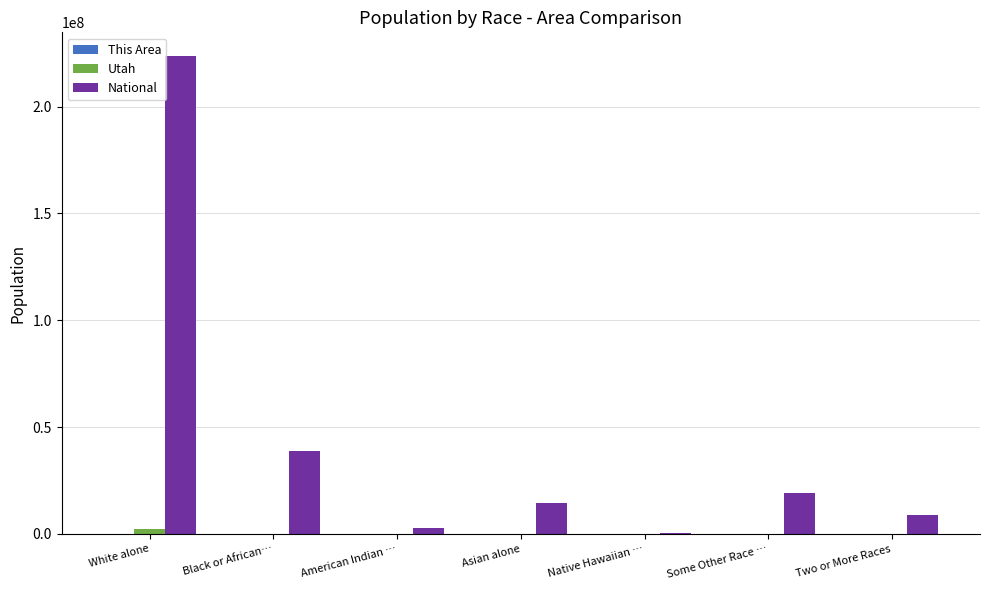

At which category does the chart reach its peak across all series?

White alone